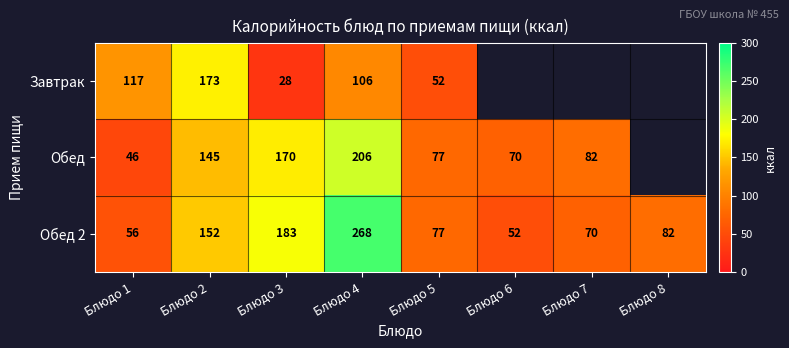

Is the value of Завтрак at Блюдо 5 greater than the value of Обед 2 at Блюдо 1?

No